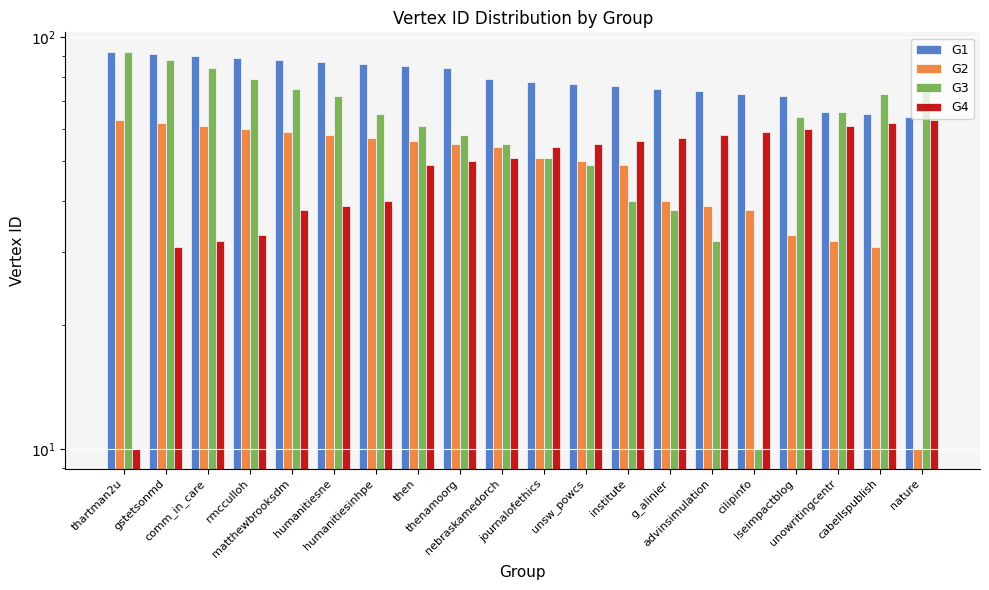

What is the value of the G2 bar at the 2nd from the left?

62